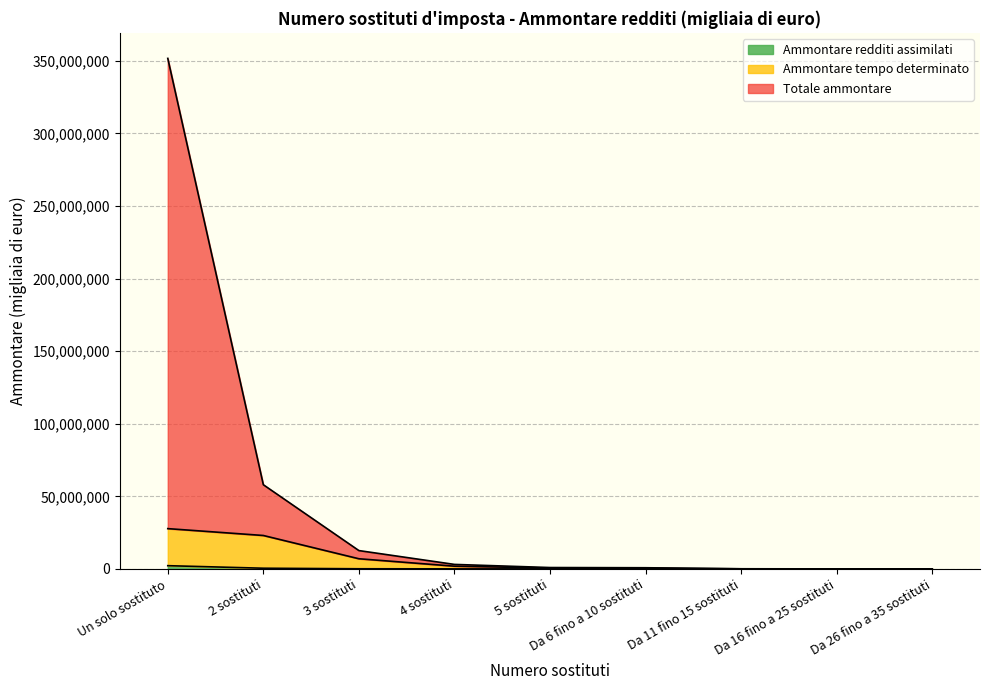

How many data points in Totale ammontare are above 937932?

4